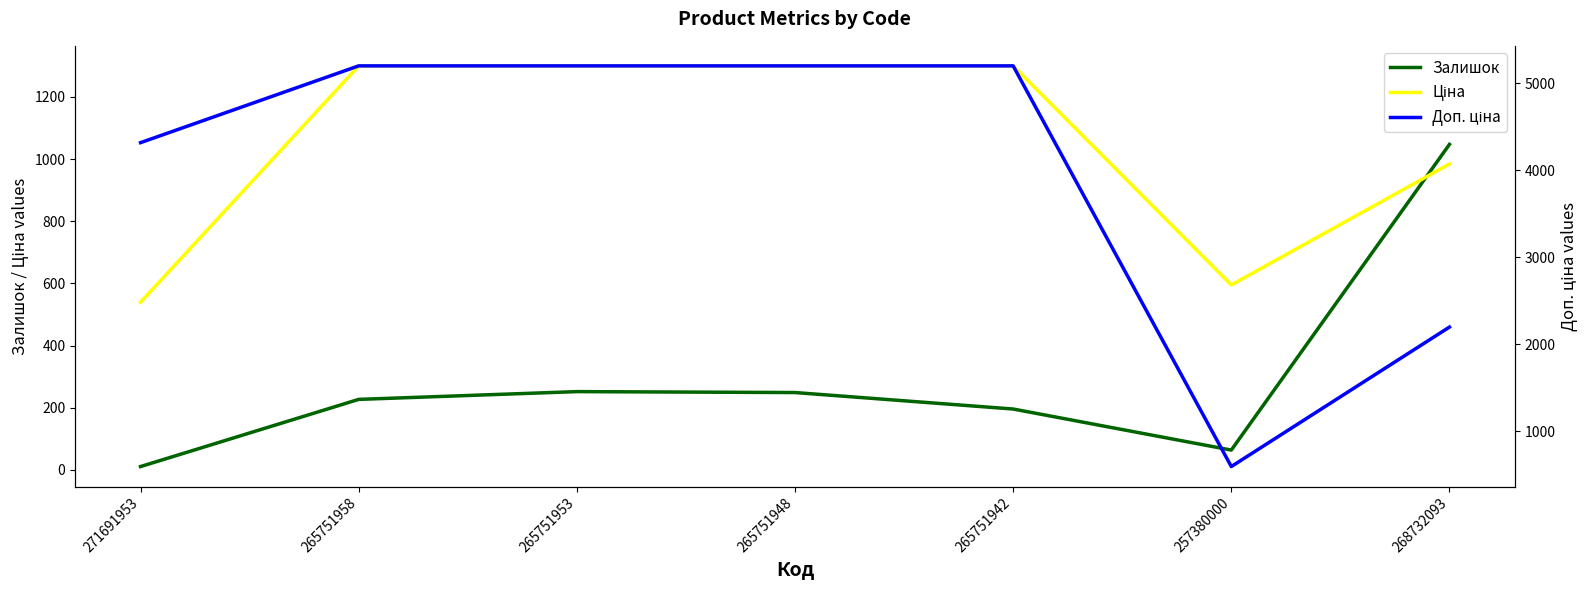

What is the difference between the highest and lowest values at 265751953?

4946.0